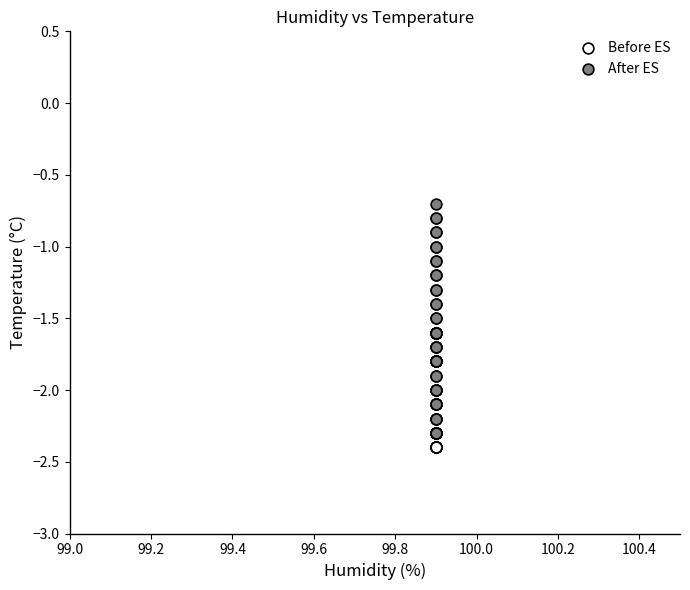

What are all the series names shown in the legend?

Before ES, After ES